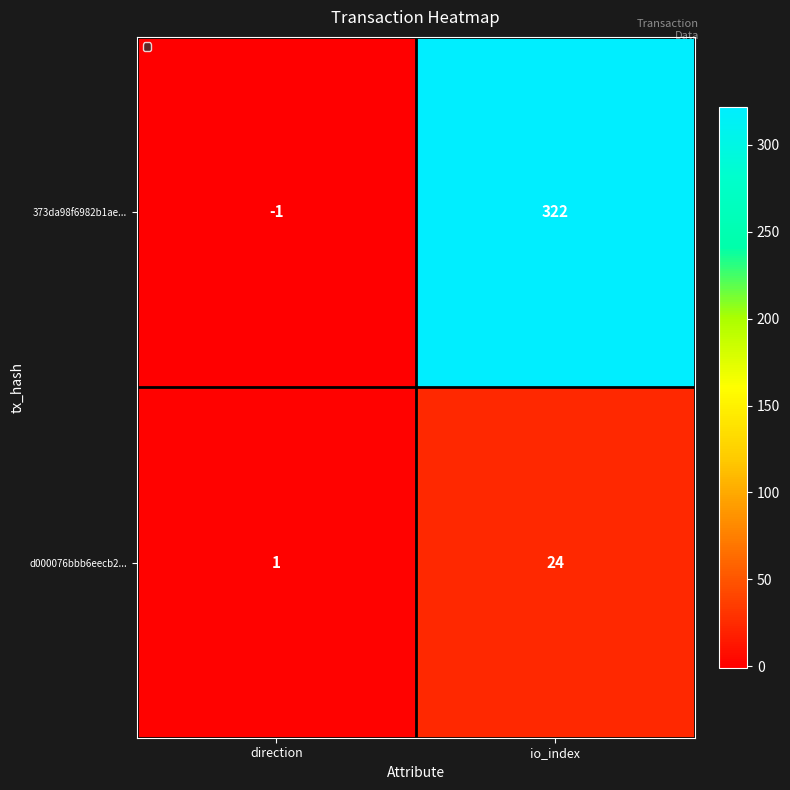

Which category has the lowest value across all series?

direction